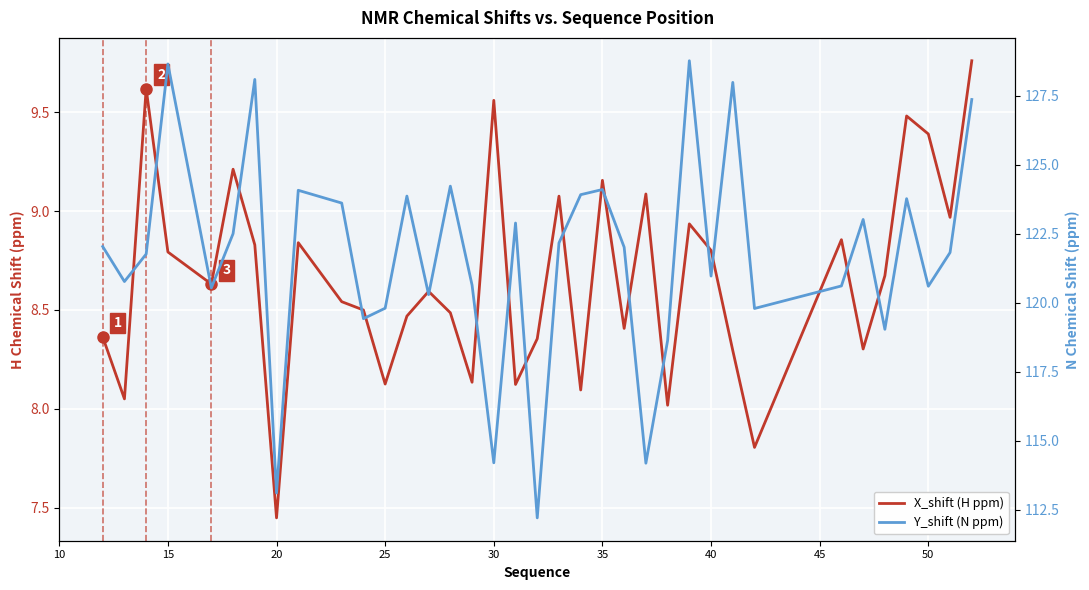

What is the sum of all X_shift (H ppm) values?

311.8